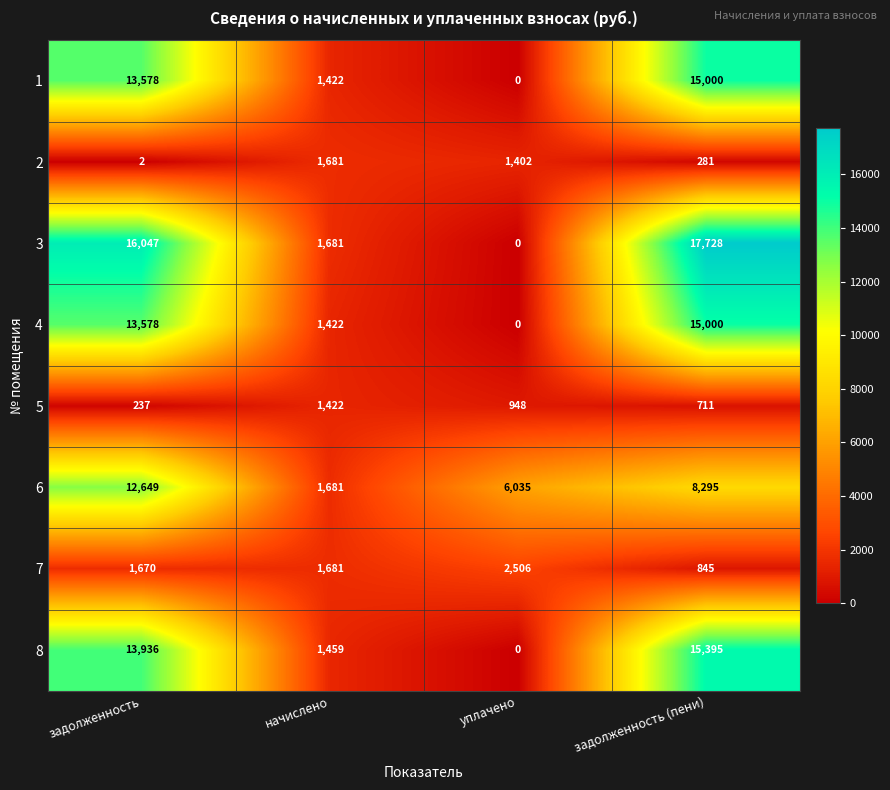

At which label is 8 closest to 7697?

начислено